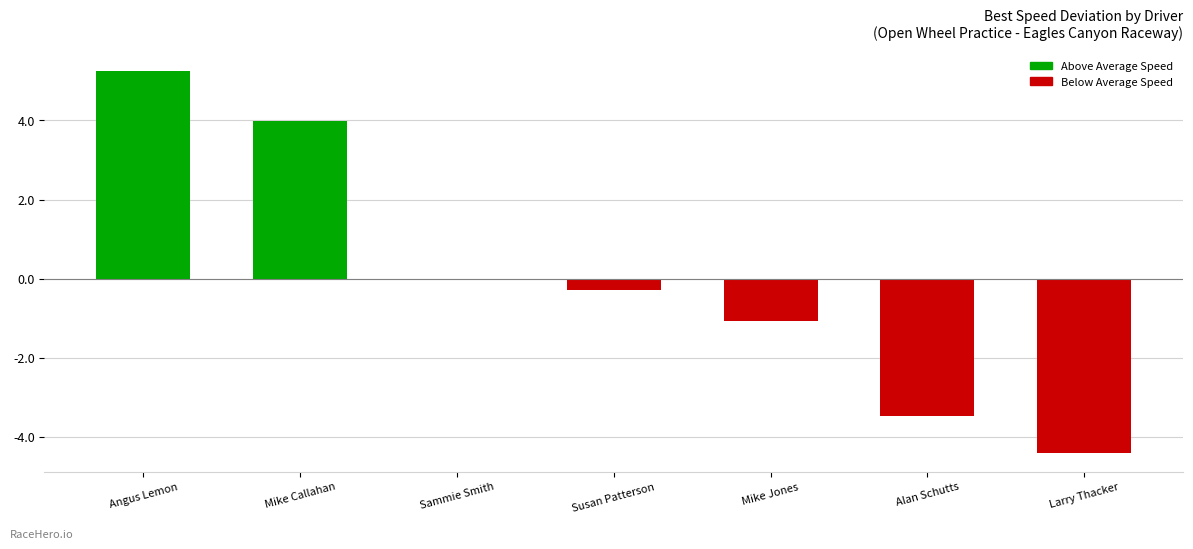

What is the approximate value at Mike Callahan?

4.0